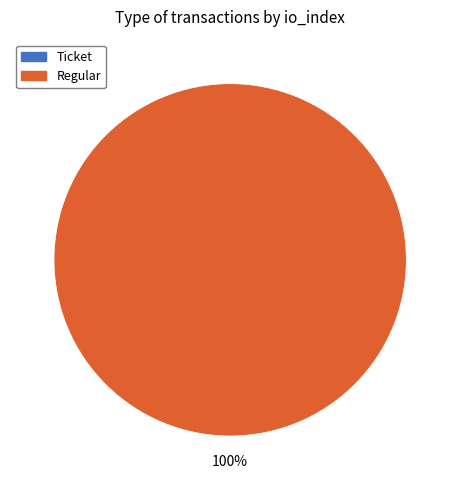

Which slice represents more than half of the pie?

Regular